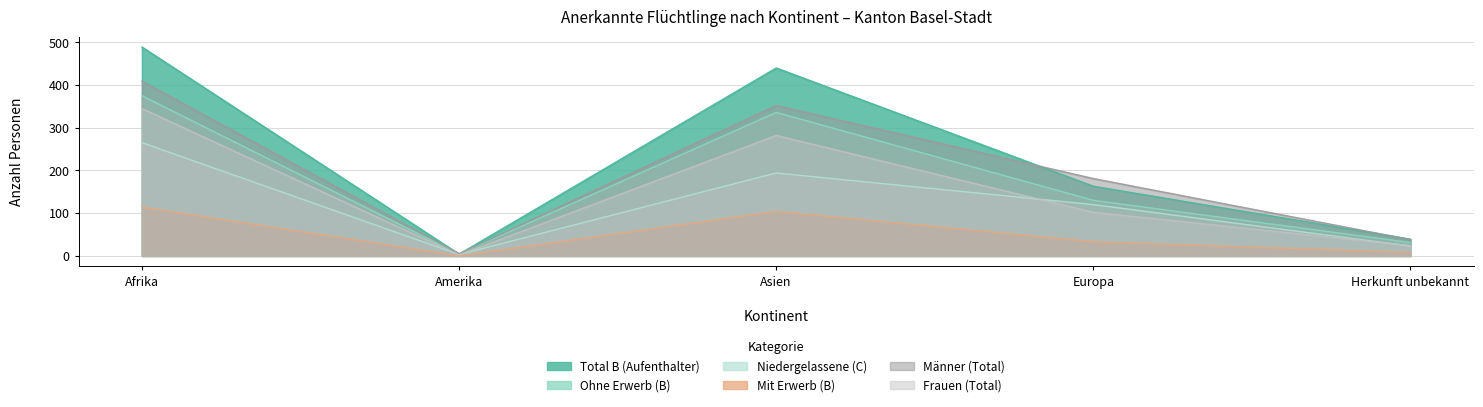

What is the average value of the Niedergelassene (C) series?

121